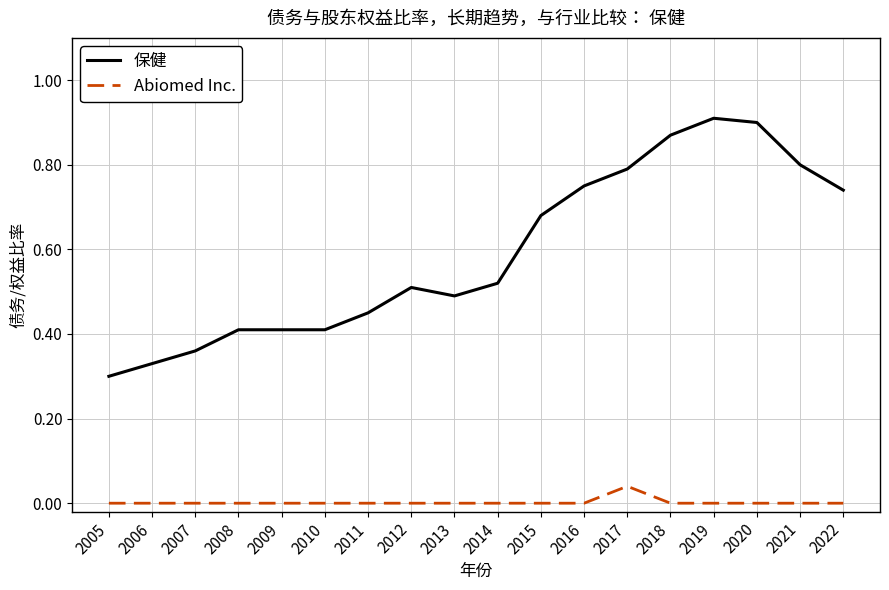

Which series has the largest range (max minus min)?

保健